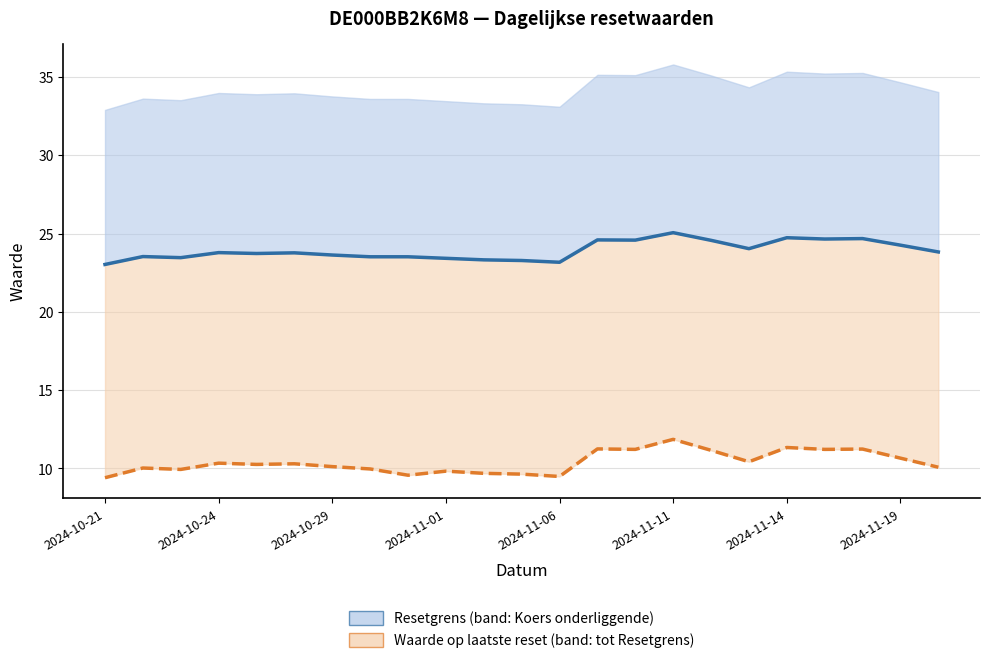

Reading left to right, transcribe all the data shown in this chart.

Resetgrens: 23.0	23.5	23.5	23.8	23.7	23.8	23.6	23.5	23.5	23.4	23.3	23.3	23.2	24.6	24.6	25.1	24.6	24.0	24.7	24.7	24.7	24.3	23.8
Waarde op laatste reset: 9.4	10.0	9.9	10.3	10.3	10.3	10.1	10.0	9.6	9.8	9.7	9.6	9.5	11.2	11.2	11.9	11.2	10.4	11.3	11.2	11.2	10.7	10.1